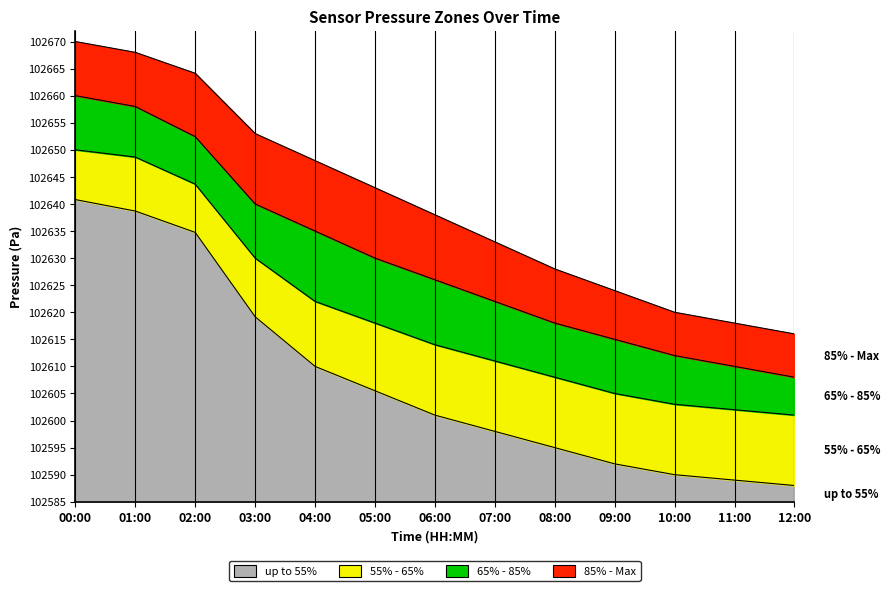

Which series has the widest spread of values?

85% - Max